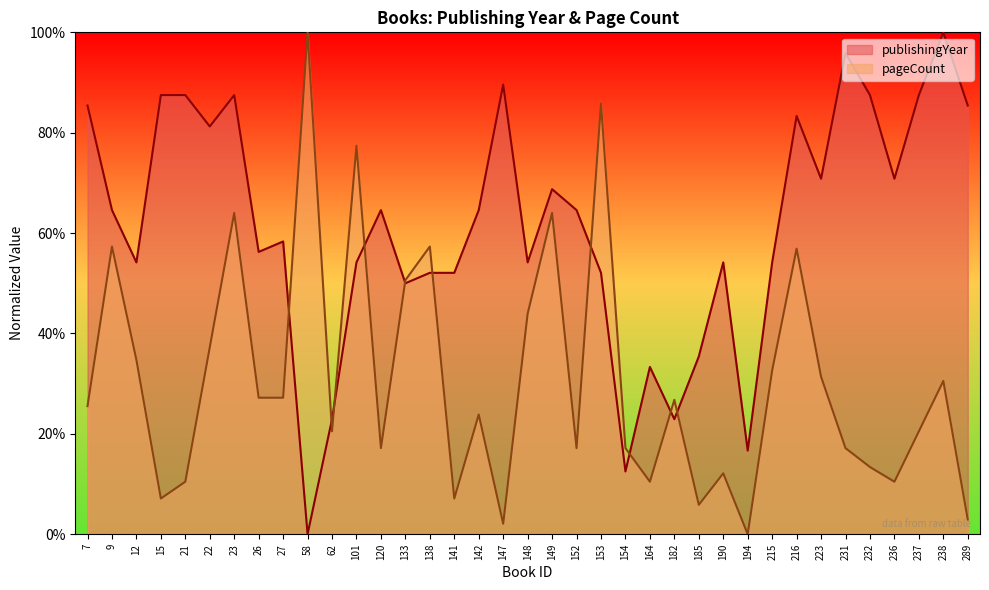

Which category has the highest value across all series?

238